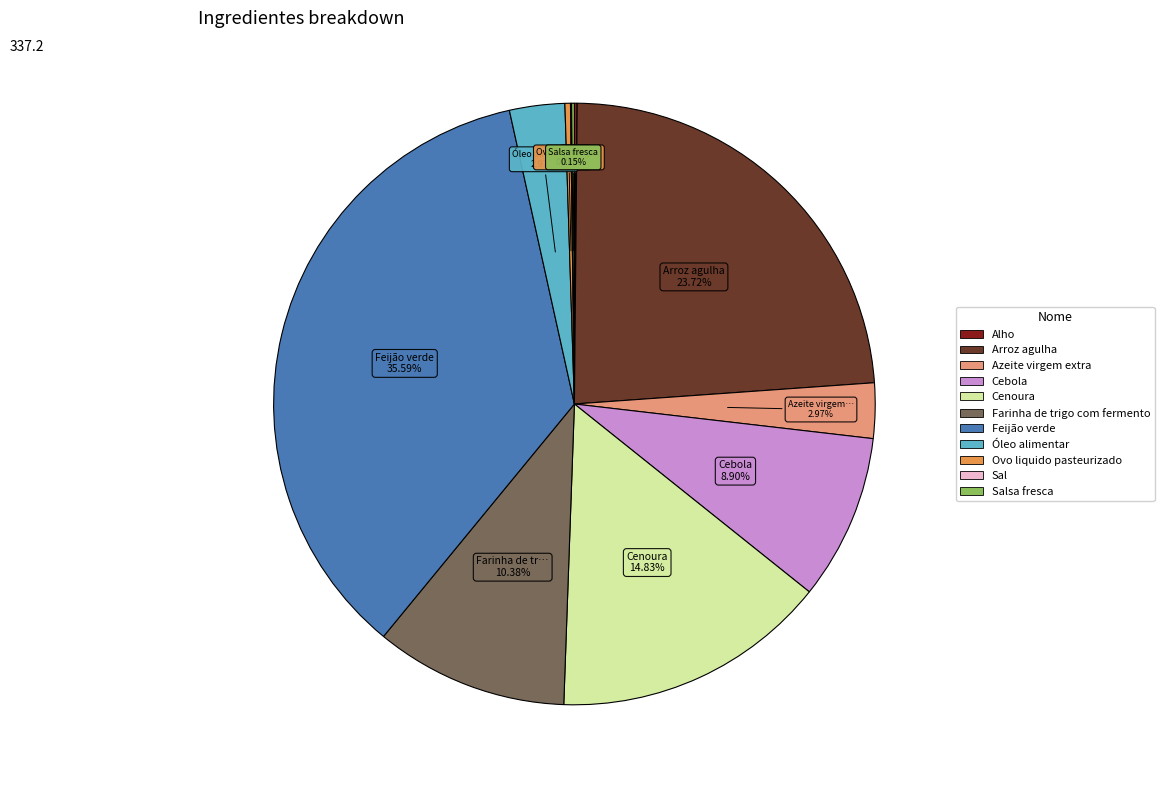

Does any single category account for the majority?

No